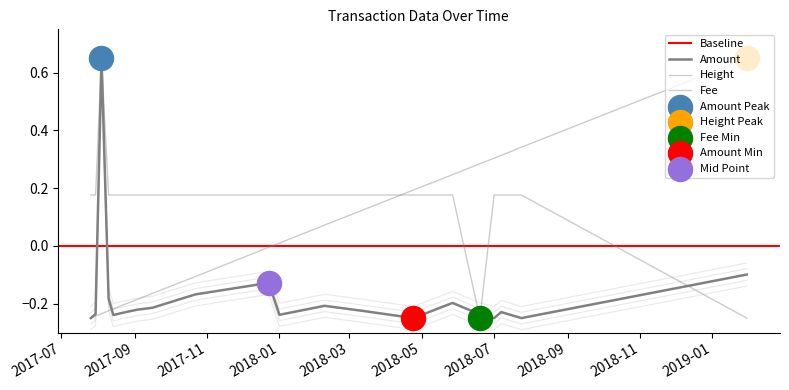

Which series reaches the minimum Y coordinate?

Amount